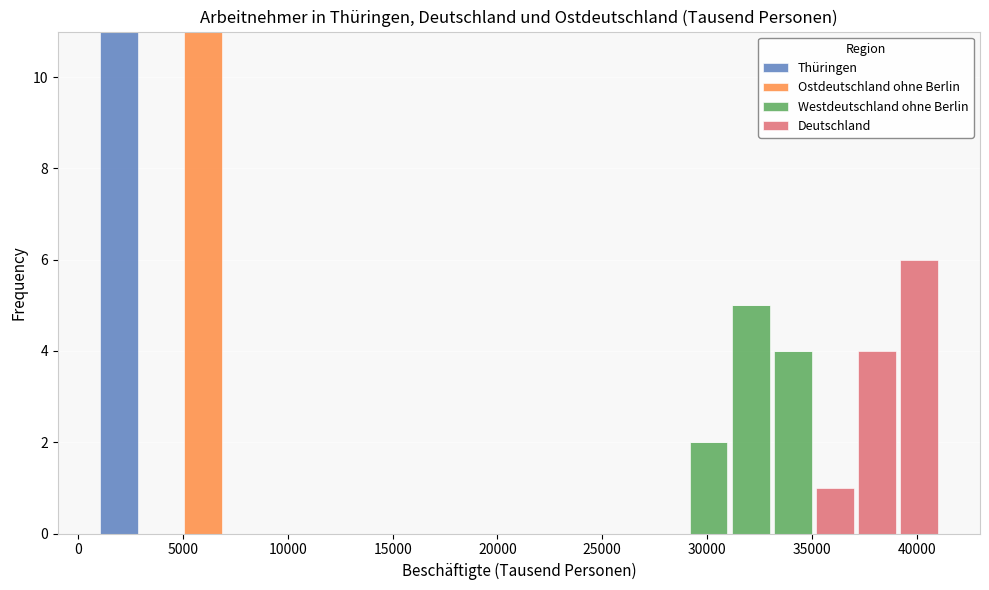

Reading left to right, transcribe this chart: for each stacked bar, give the range it covers on the x-axis and its total height. Neither the bar edges nor the heights are printed on the chart, so give them approximately, as read against the axes.

1000 to 3000: 11
3000 to 5000: 0
5000 to 7000: 11
7000 to 9000: 0
9000 to 11000: 0
11000 to 13000: 0
13000 to 15000: 0
15000 to 17000: 0
17000 to 19000: 0
19000 to 21000: 0
21000 to 23000: 0
23000 to 25000: 0
25000 to 27000: 0
27000 to 29000: 0
29000 to 31000: 2
31000 to 33000: 5
33000 to 35000: 4
35000 to 37000: 1
37000 to 39000: 4
39000 to 41000: 6